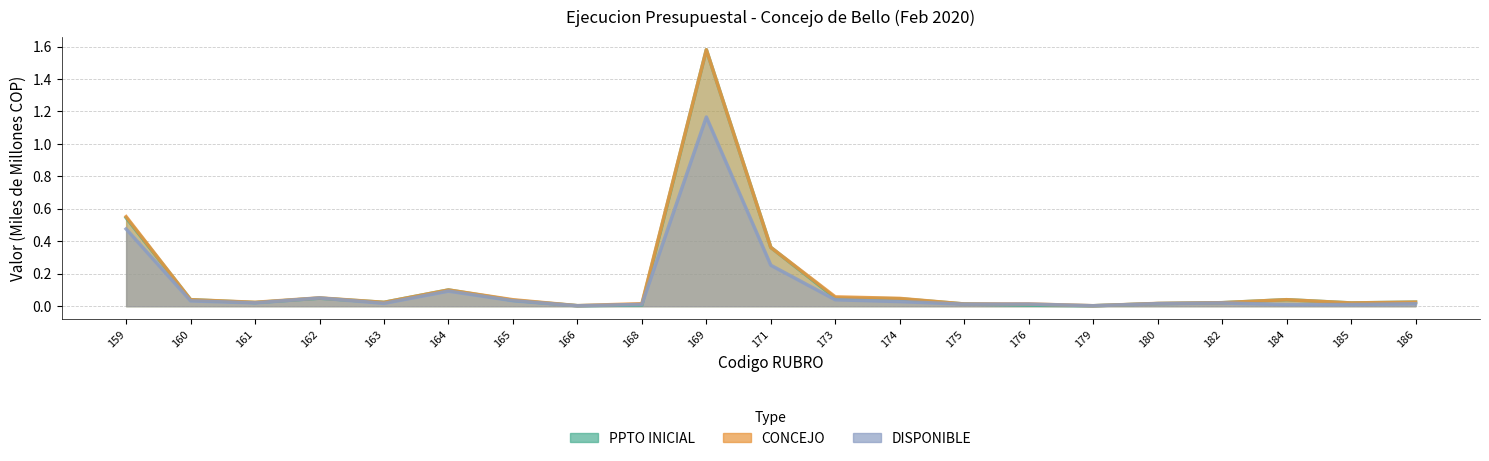

True or false: PPTO INICIAL has a value of 0.8 at 159.

False